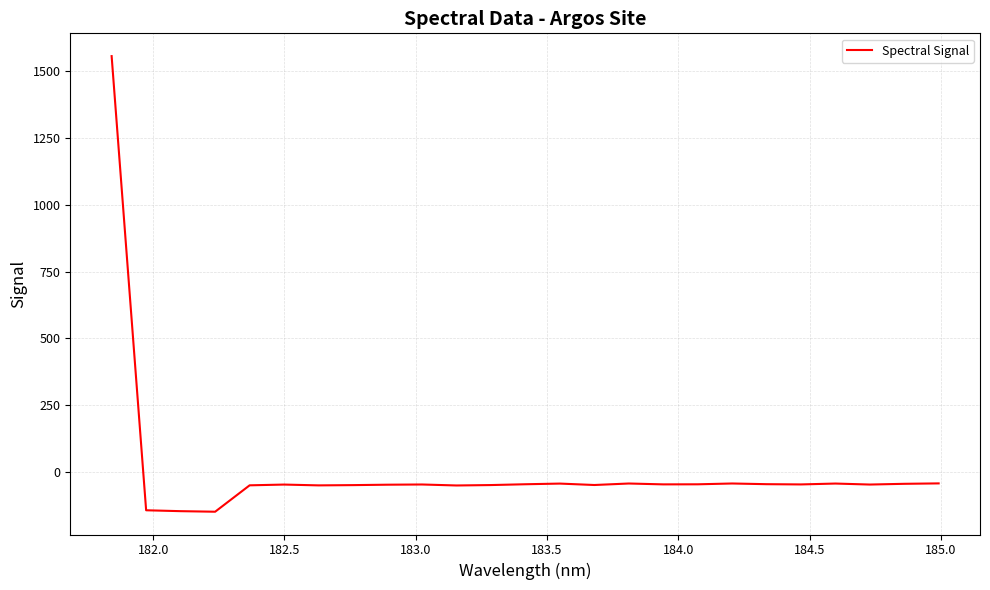

What is the maximum value shown in the chart?

1557.4